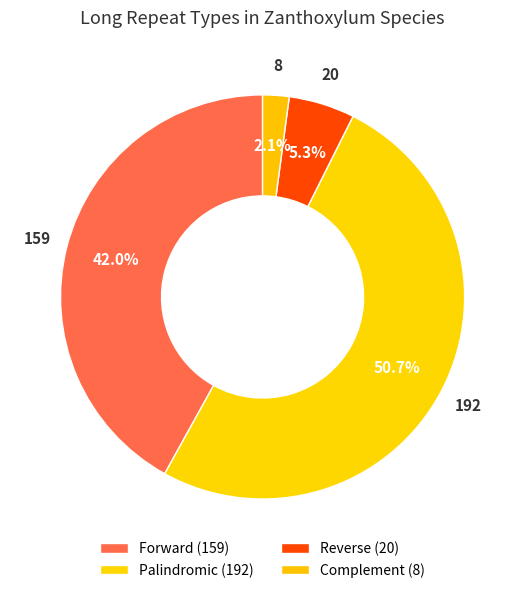

Count the number of slices in the pie.

4